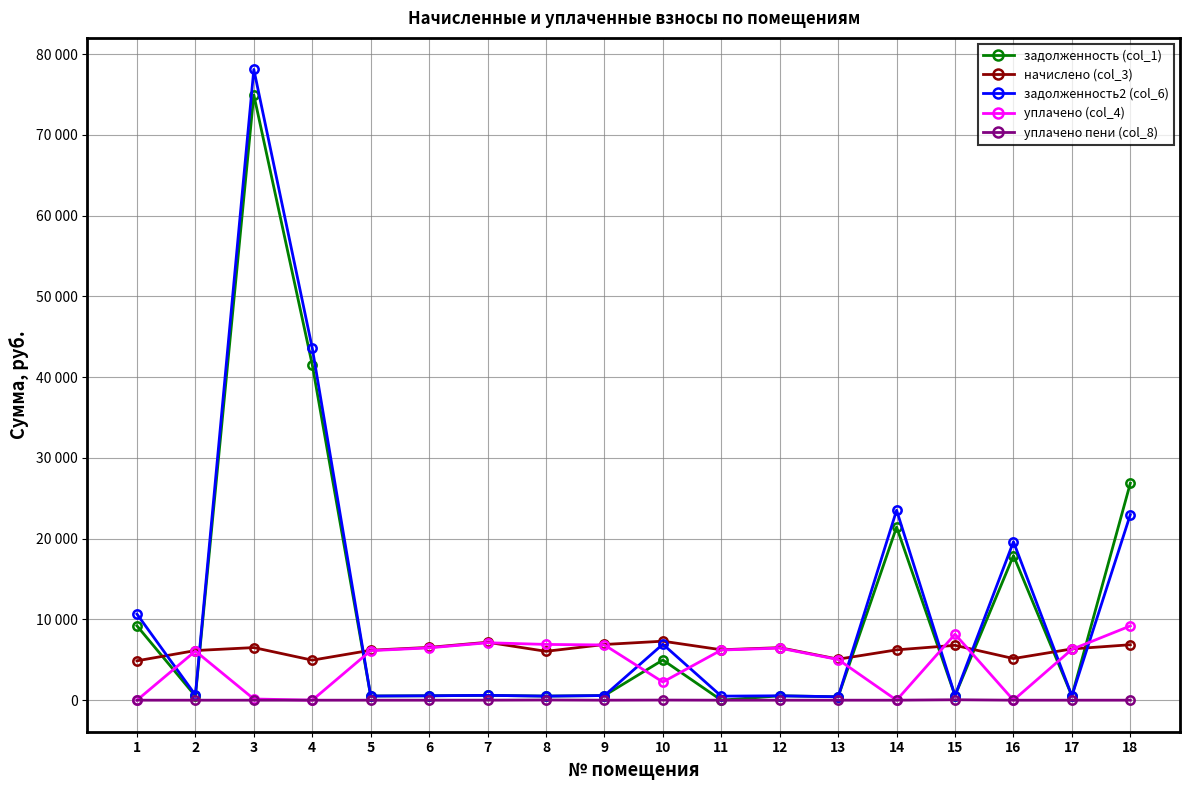

True or false: уплачено пени (col_8) has more than 1 points higher than both neighbors.

True